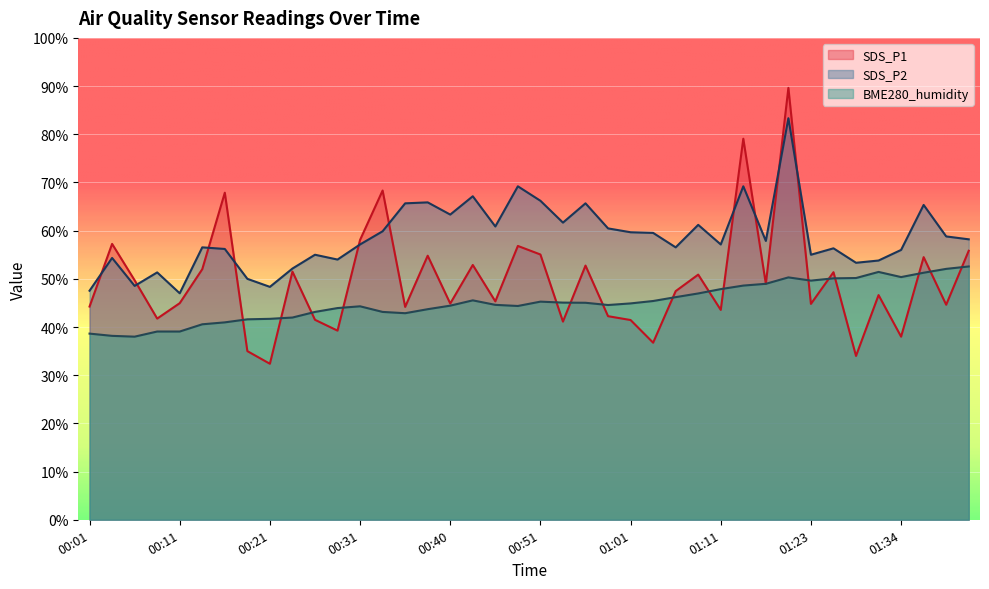

Does the chart display data point markers on the line(s)?

No